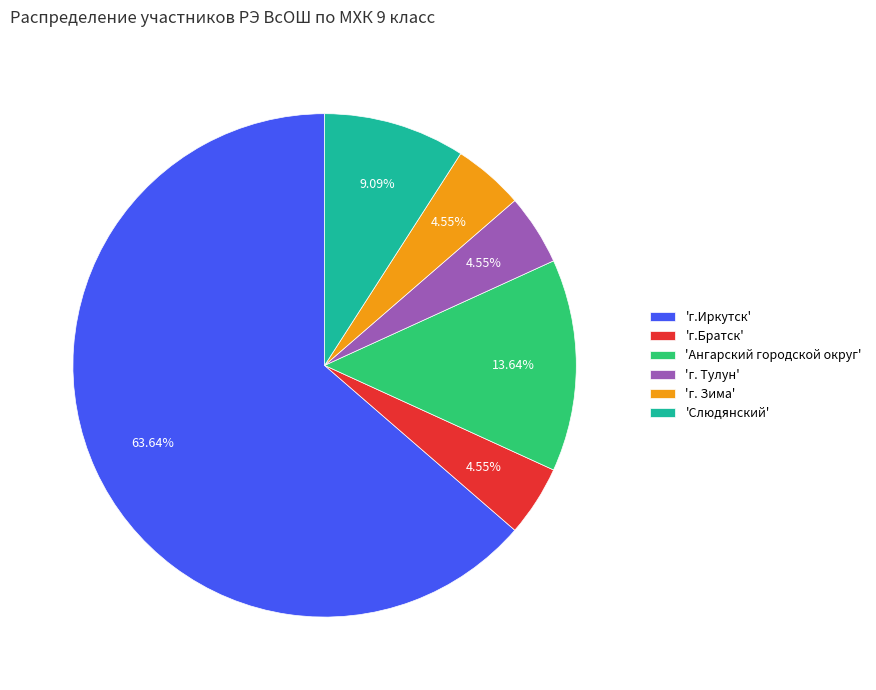

Is there any slice that represents more than half of the pie?

Yes